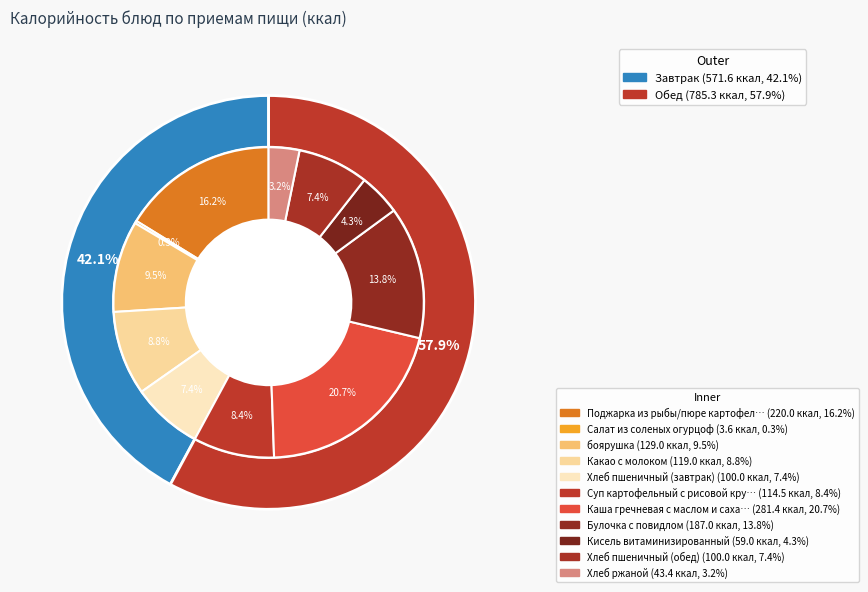

Is it true that Хлеб ржаной is 10% of the pie?

False